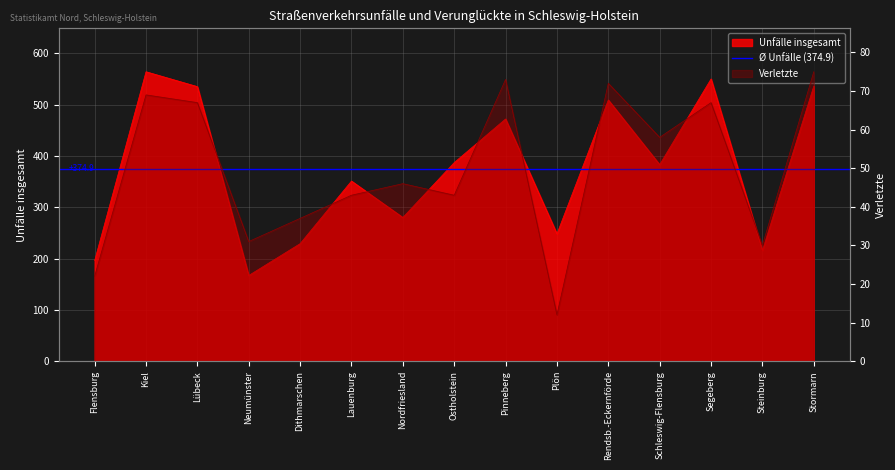

What is the label of the 12th point from the right?

Neumünster